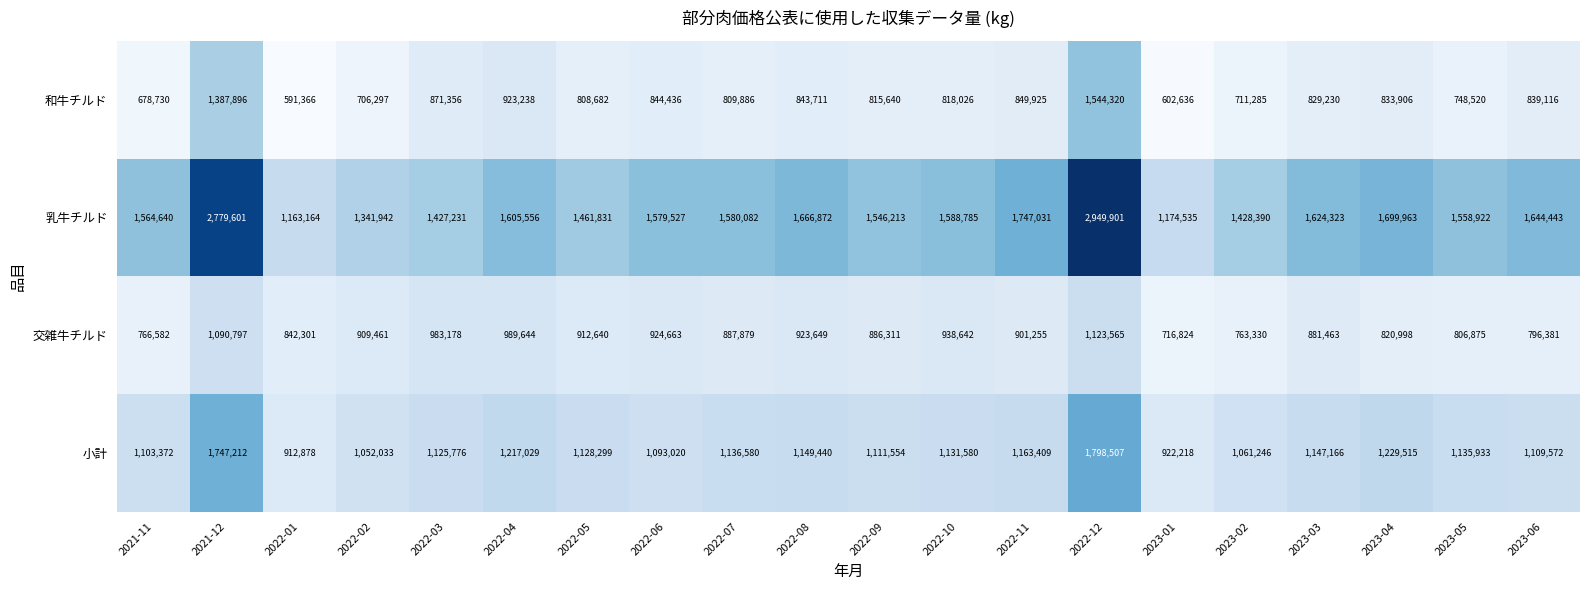

What is the sum of the 交雑牛チルド values at 2022-01 and 2022-02?

1751762